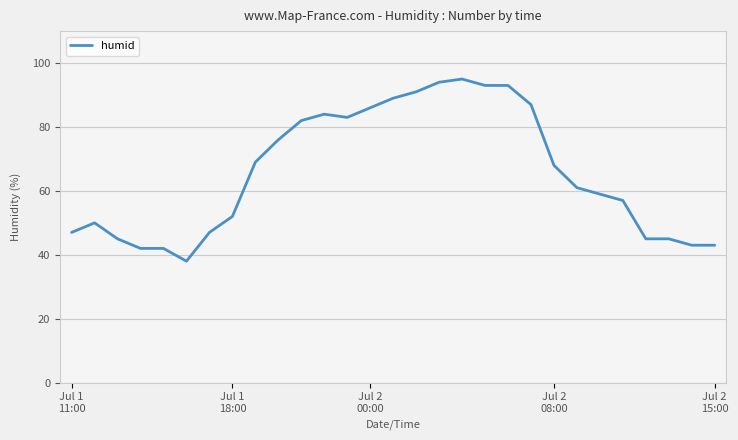

What is the maximum value shown in the chart?

95